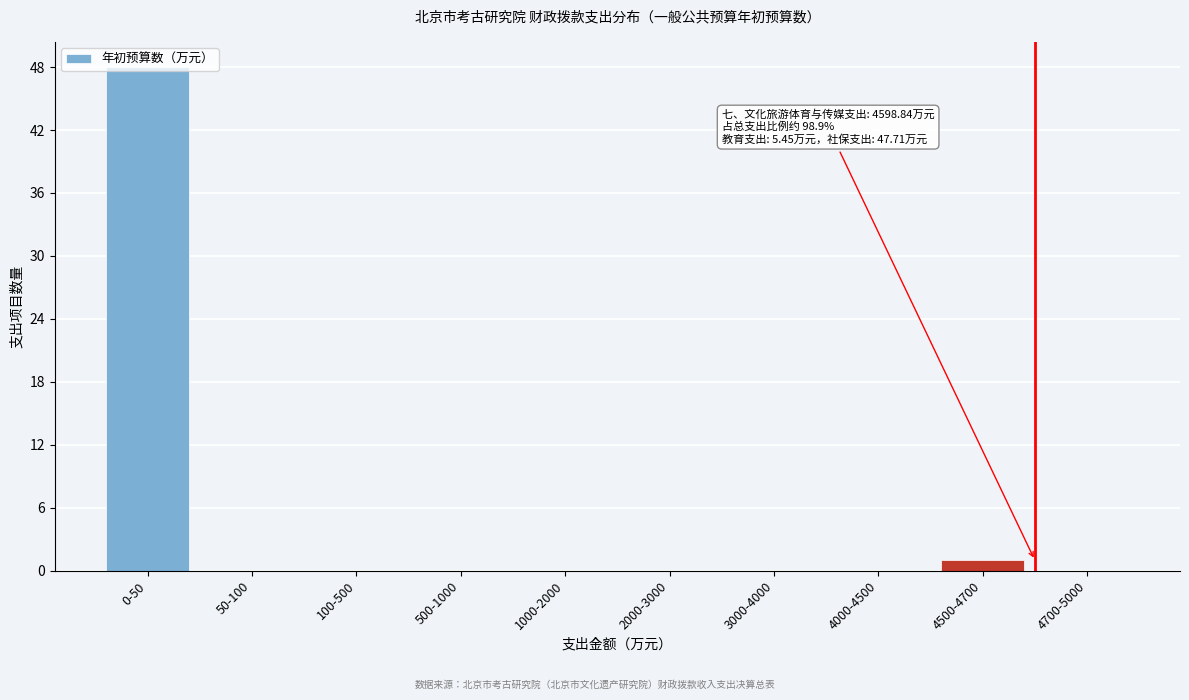

The value at 4700-5000 is -30. True or false?

False